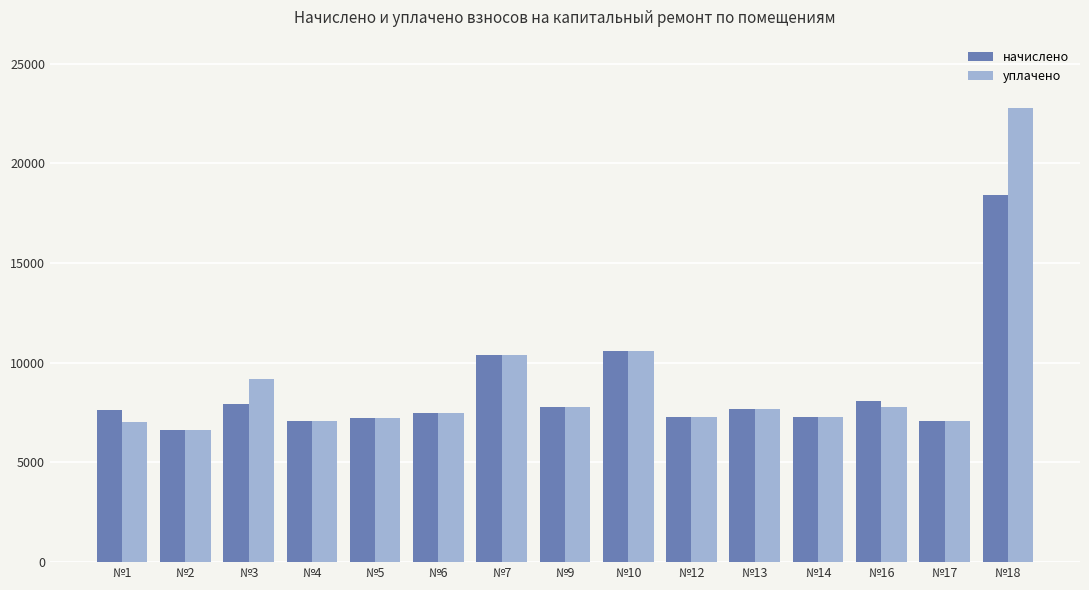

How many series are shown in this chart?

2